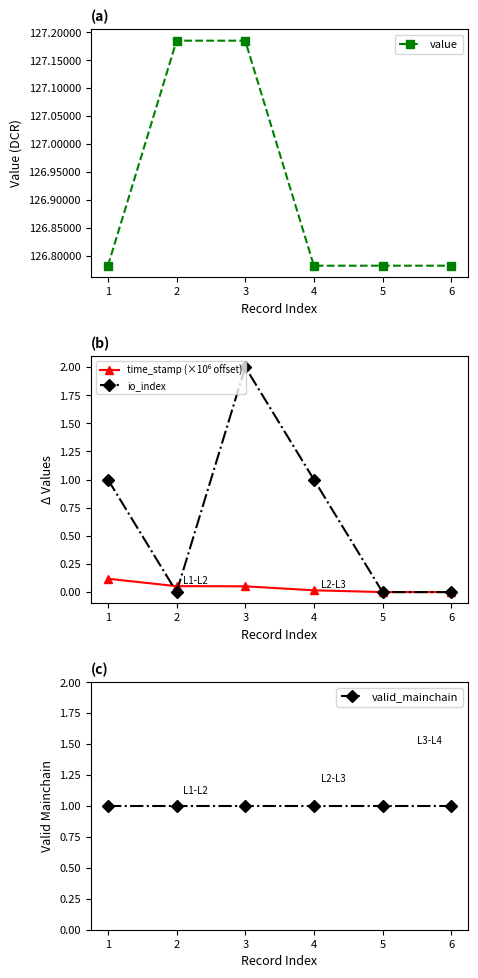

At which category does io_index reach its first local valley?

2